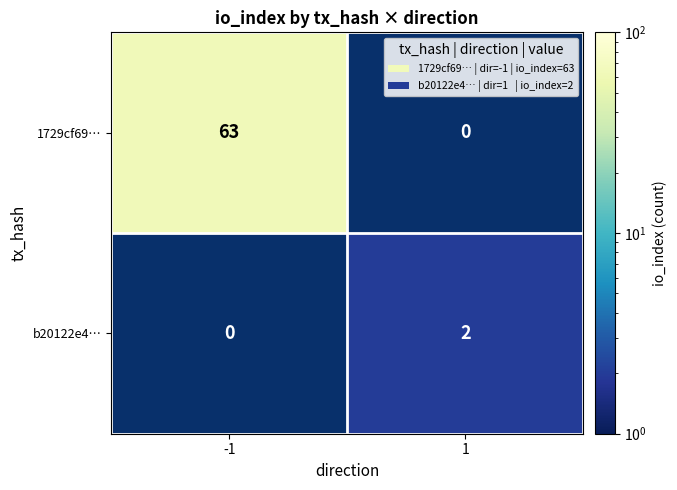

The b20122e4… series shows 1 at 1. True or false?

False